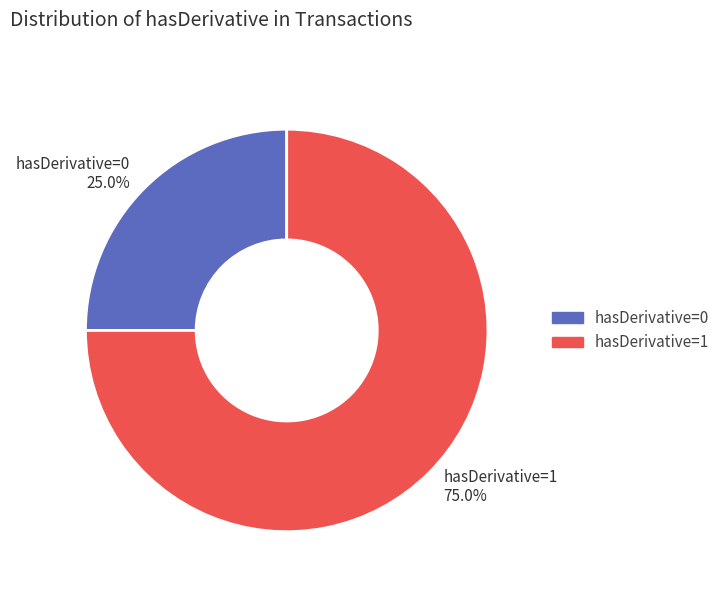

Does hasDerivative=0 represent more than half of the total?

No